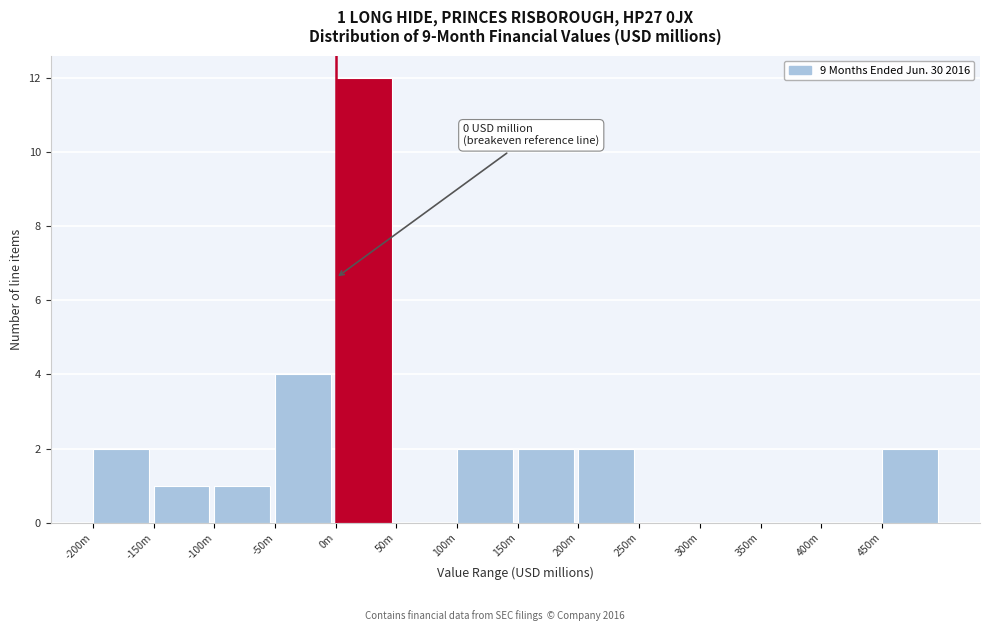

Reading left to right, transcribe all the data shown in this chart.

-200m=2	-150m=1	-100m=1	-50m=4	0m=12	50m=0	100m=2	150m=2	200m=2	250m=0	300m=0	350m=0	400m=0	450m=2